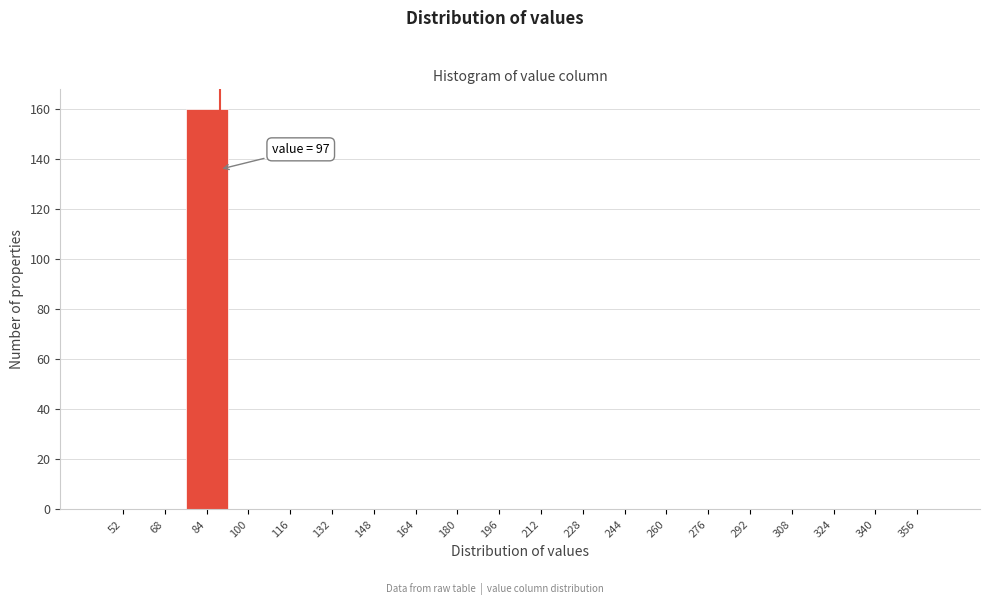

Reading left to right, extract all data points from this chart.

52=0	68=0	84=160	100=0	116=0	132=0	148=0	164=0	180=0	196=0	212=0	228=0	244=0	260=0	276=0	292=0	308=0	324=0	340=0	356=0